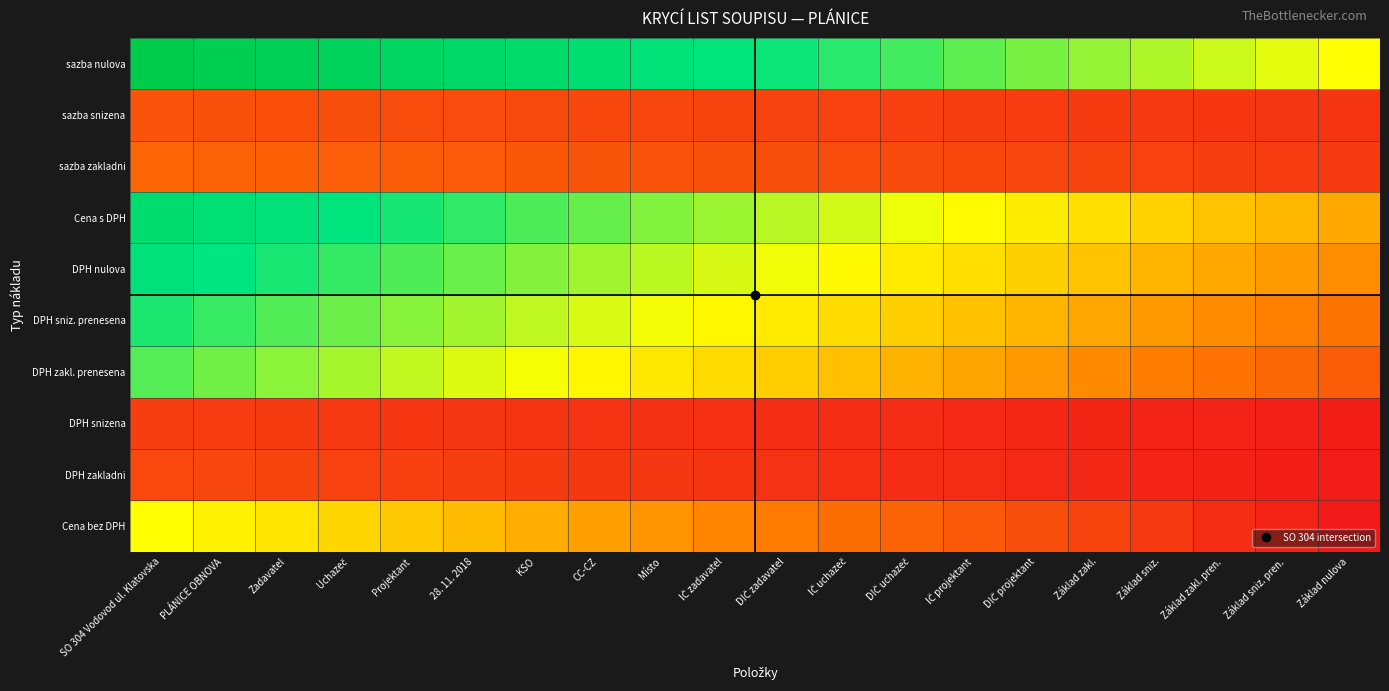

Rank the series by their maximum value, from highest to lowest.

sazba nulova, Cena s DPH, DPH nulova, DPH sniz. prenesena, DPH zakl. prenesena, Cena bez DPH, sazba zakladni, sazba snizena, DPH zakladni, DPH snizena